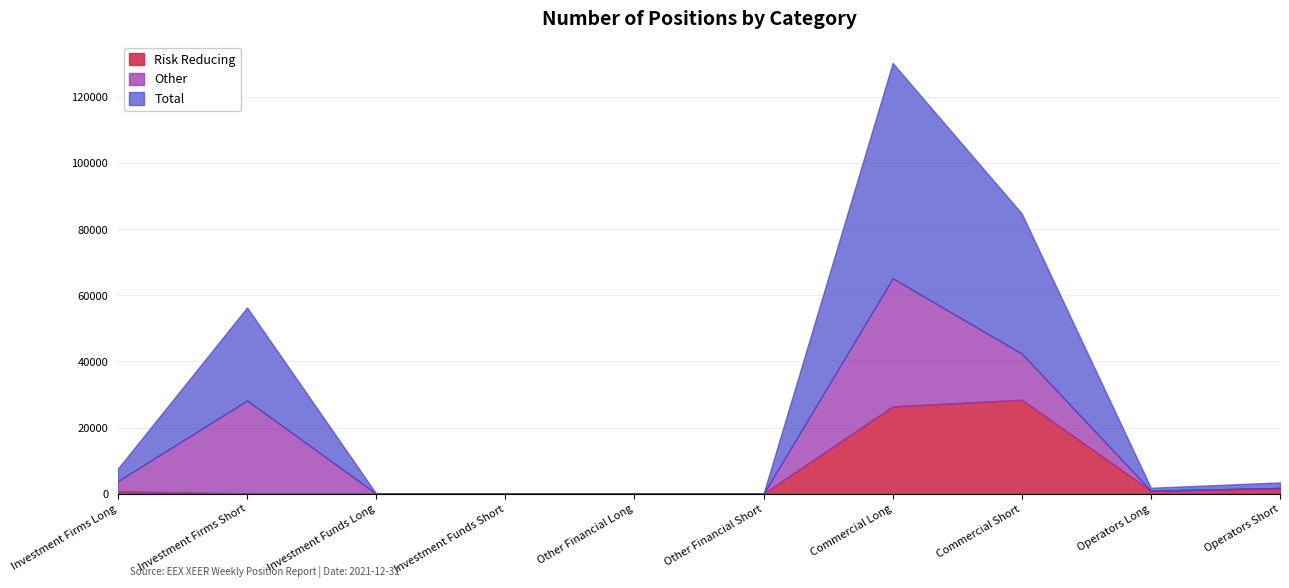

The Risk Reducing series shows 9454.0 at Investment Funds Long. True or false?

False